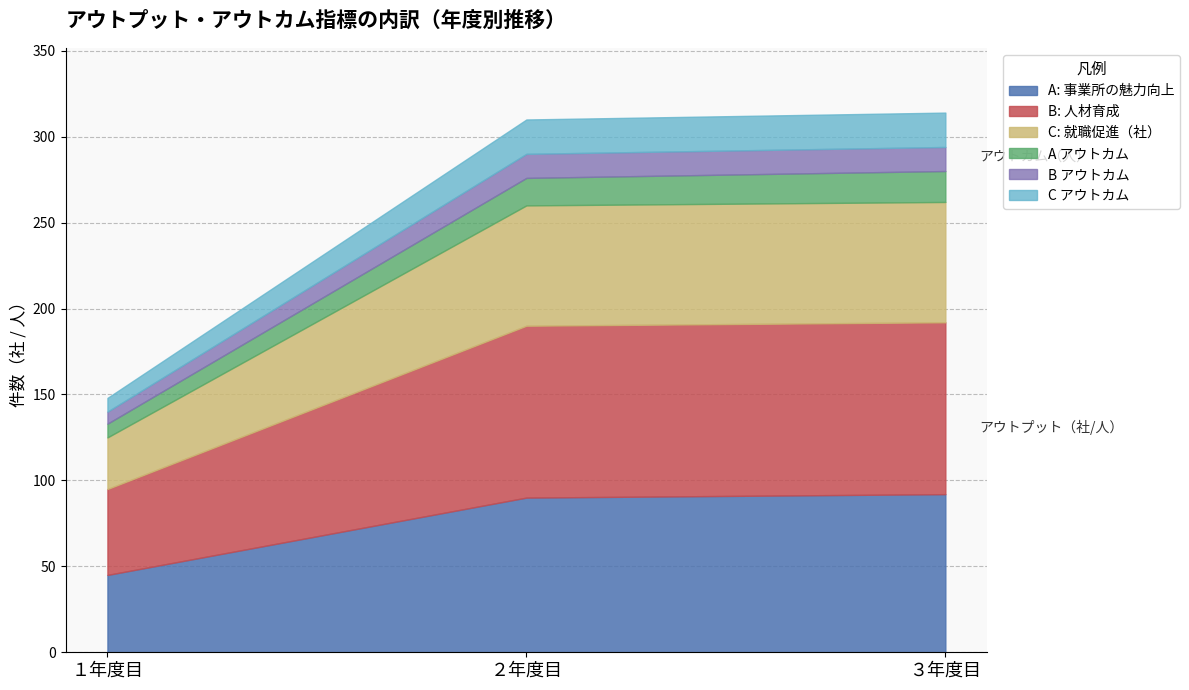

Which category has the lowest value in the A: 事業所の魅力向上 series?

１年度目